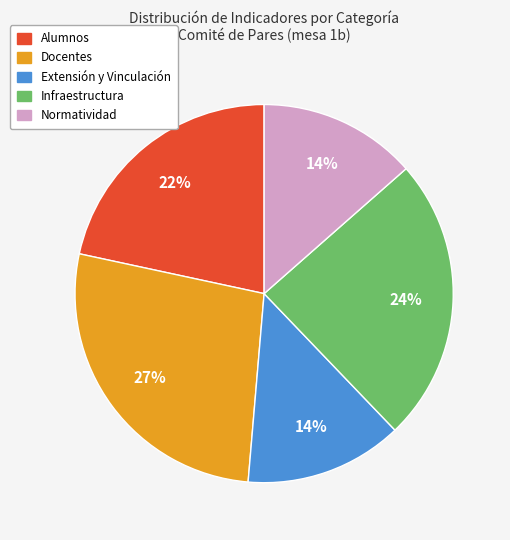

What is the ratio of the value at Extensión y Vinculación to the value at Docentes?

0.5